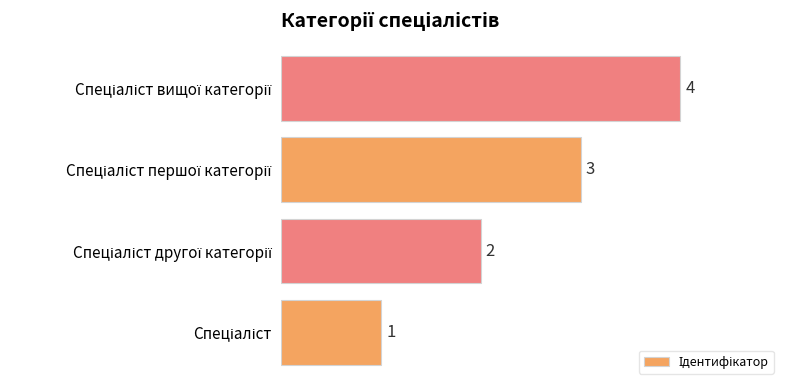

What is the maximum value shown in the chart?

4